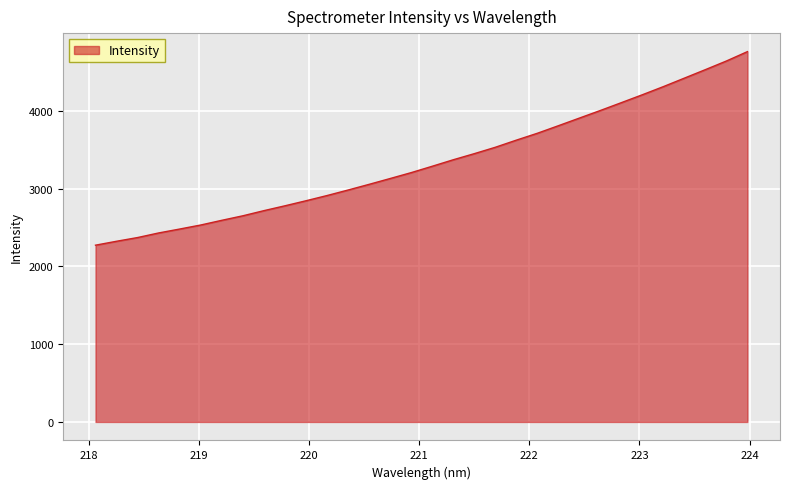

What is the greatest value displayed?

4759.7